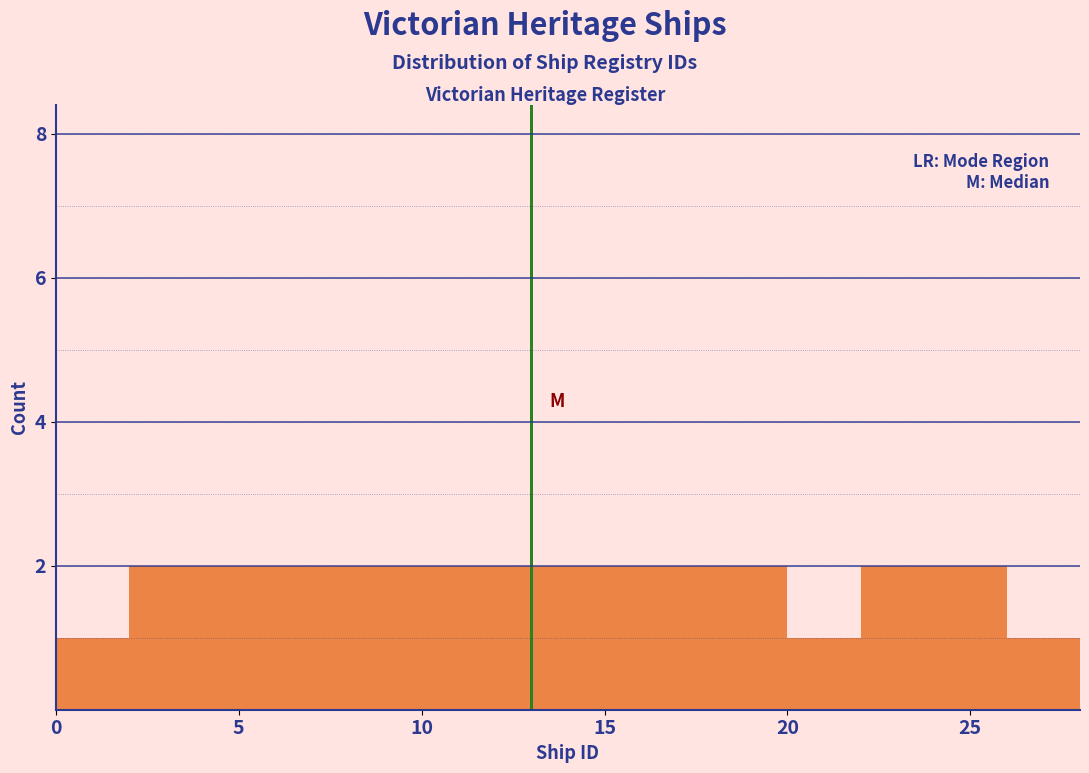

How tall is the bar that spans 20 to 22 on the x-axis? The values are not printed on the chart, so give them approximately, as read against the axis.

1